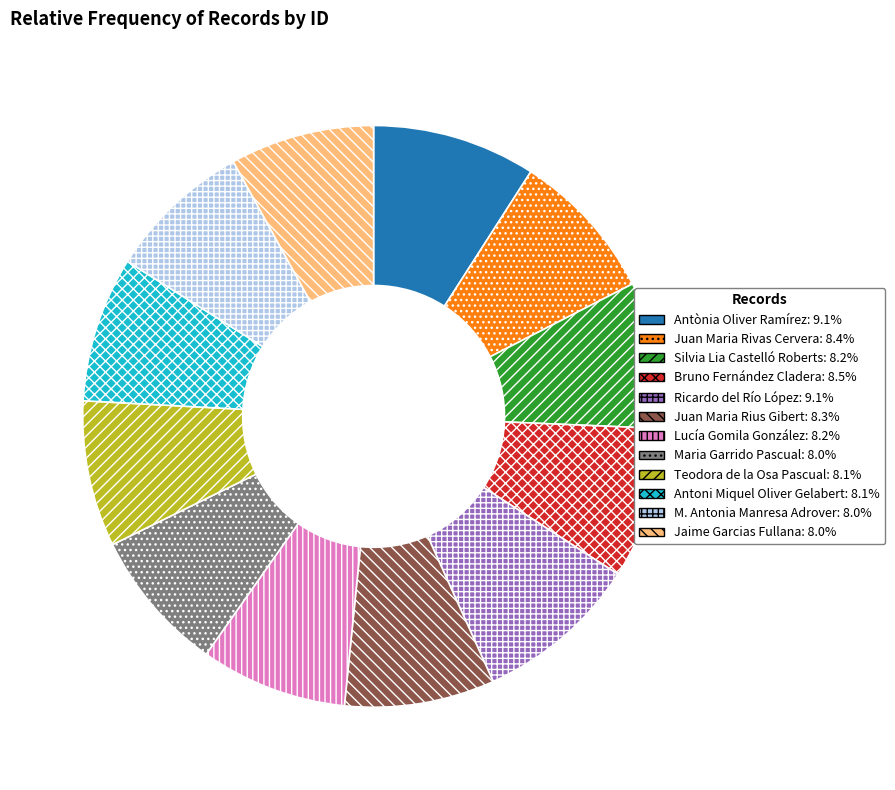

Between Maria Garrido Pascual and Antònia Oliver Ramírez, which is larger?

Antònia Oliver Ramírez